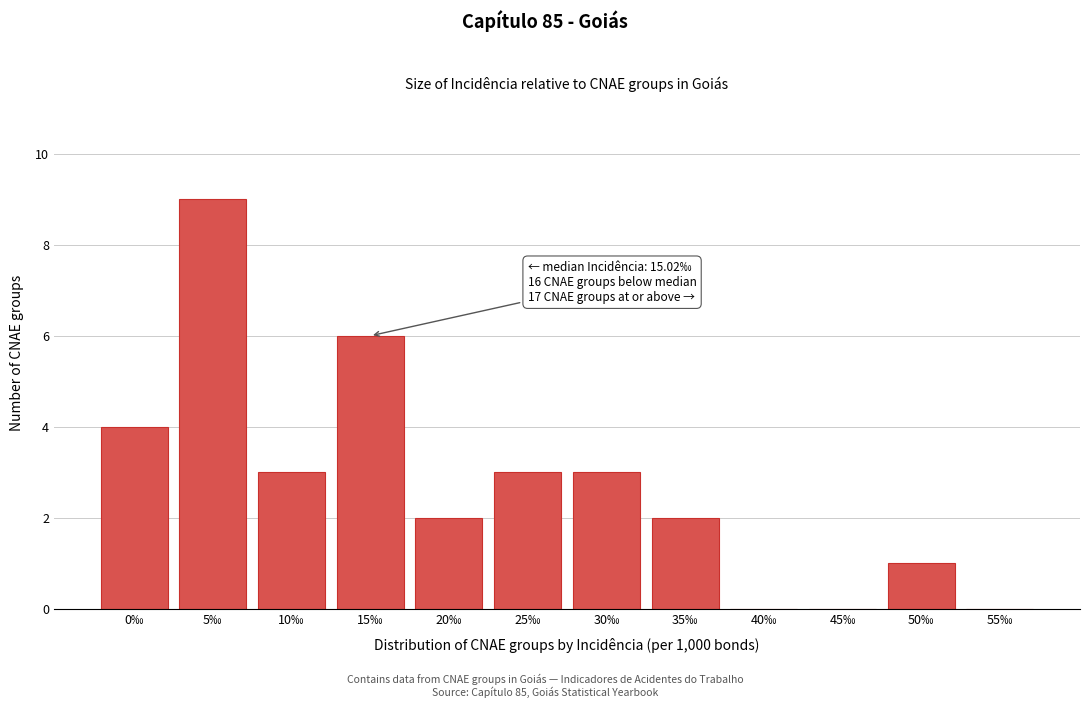

Reading left to right, list all the values displayed in this chart.

0‰=4	5‰=9	10‰=3	15‰=6	20‰=2	25‰=3	30‰=3	35‰=2	40‰=0	45‰=0	50‰=1	55‰=0